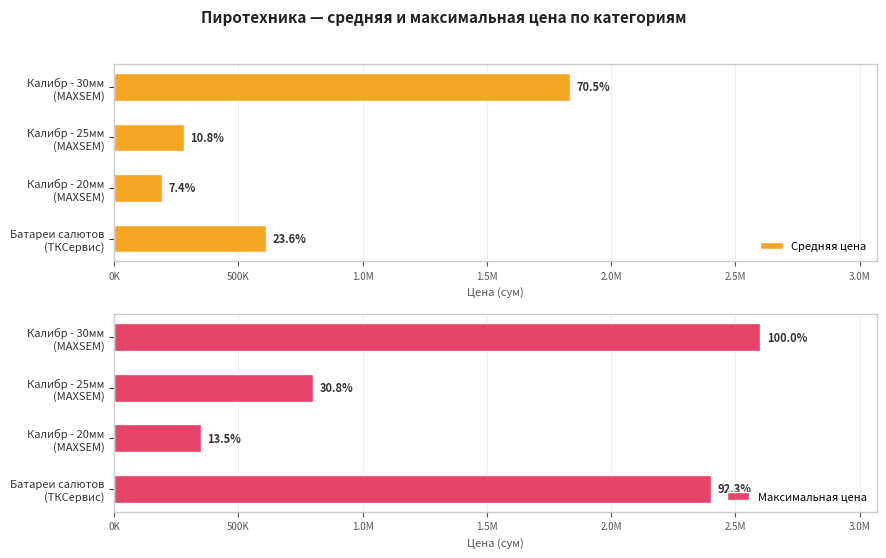

Which series has the largest total across all categories?

Максимальная цена